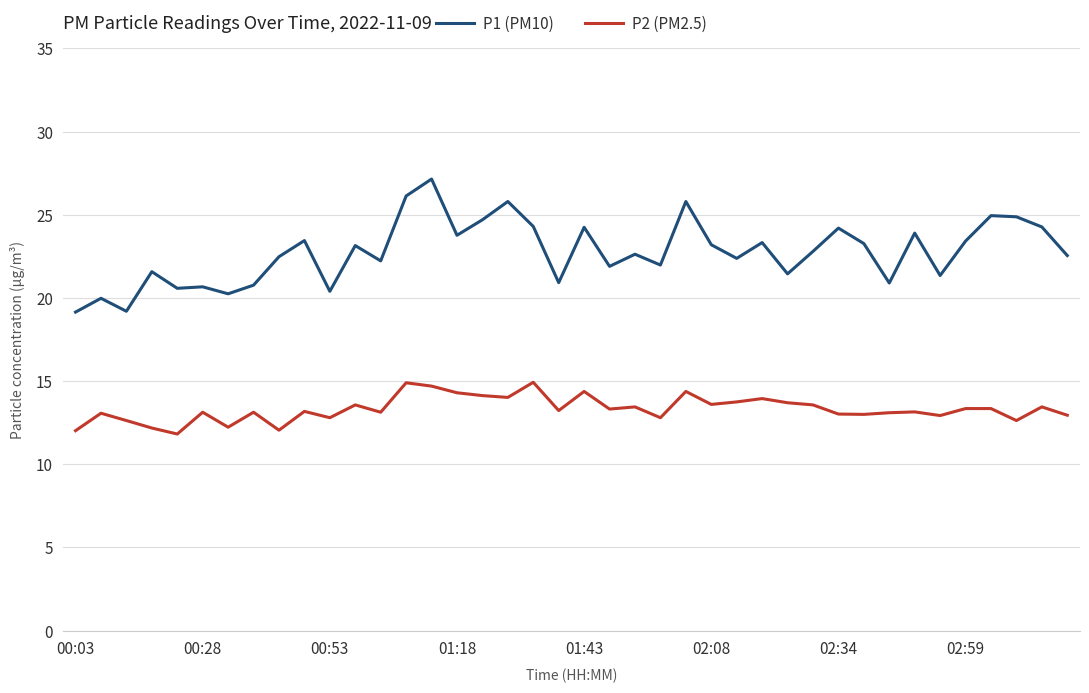

Which series has the largest range (max minus min)?

P1 (PM10)